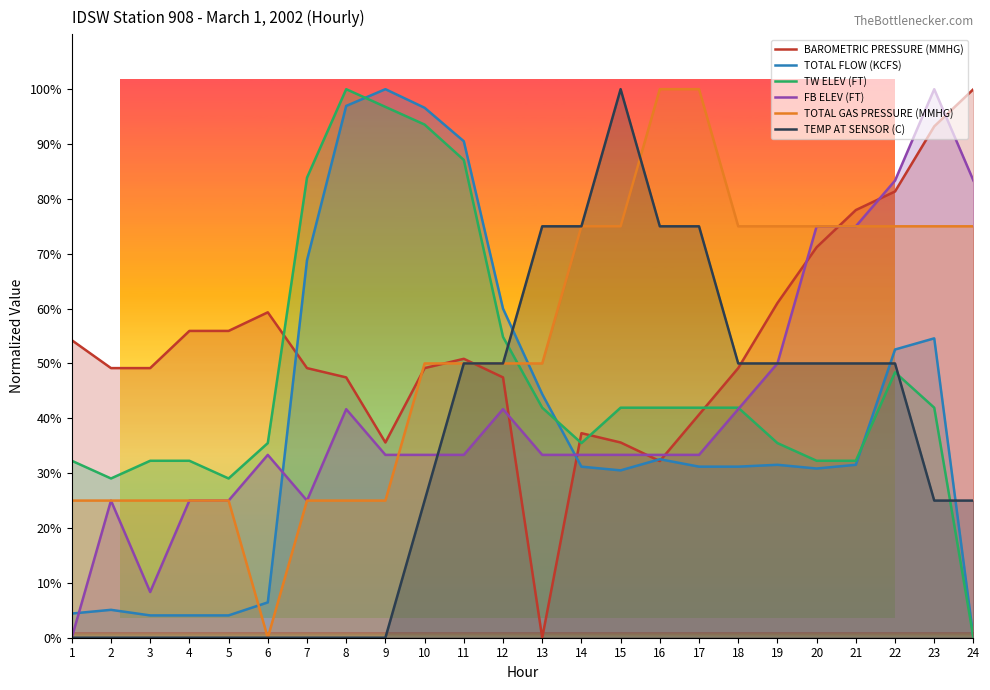

What is the greatest value displayed?

100.0